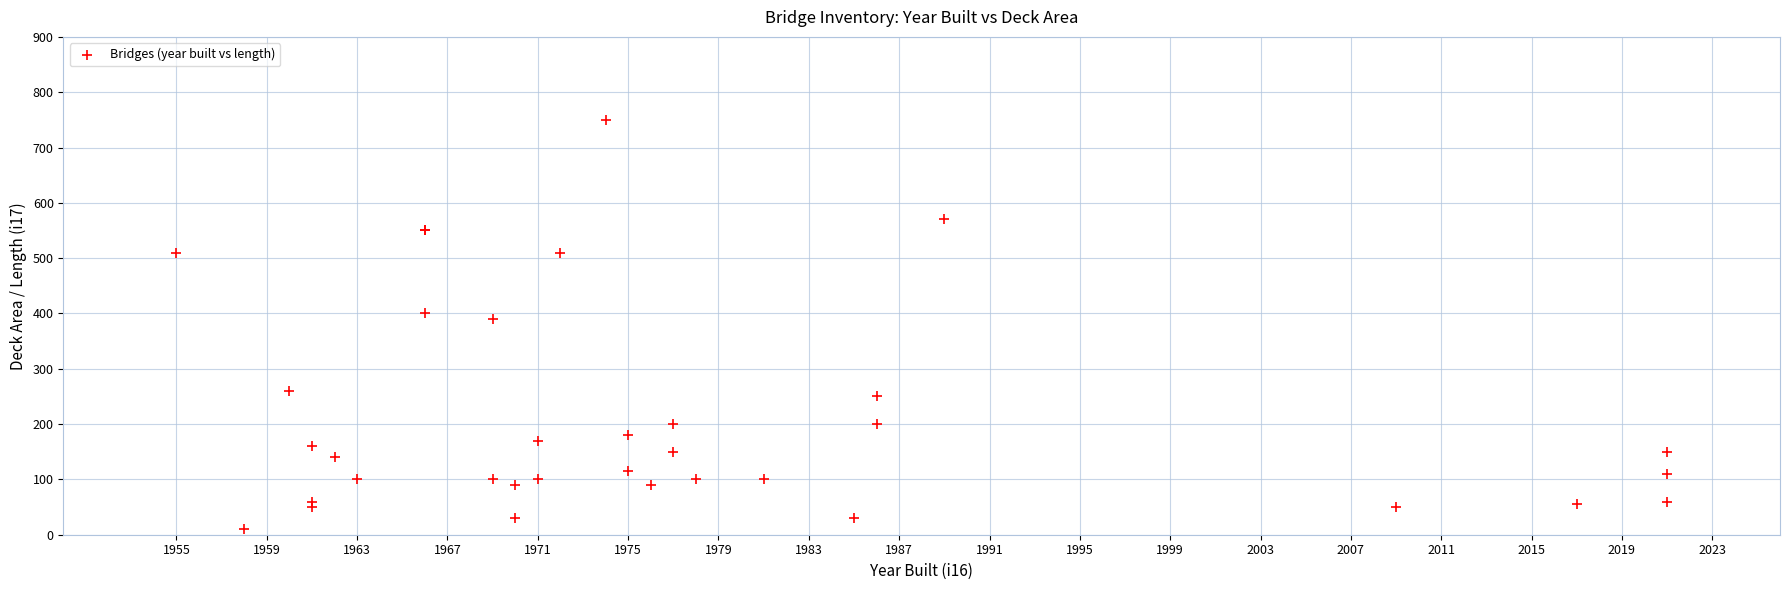

What Y value in the scatter plot is closest to 380?

390